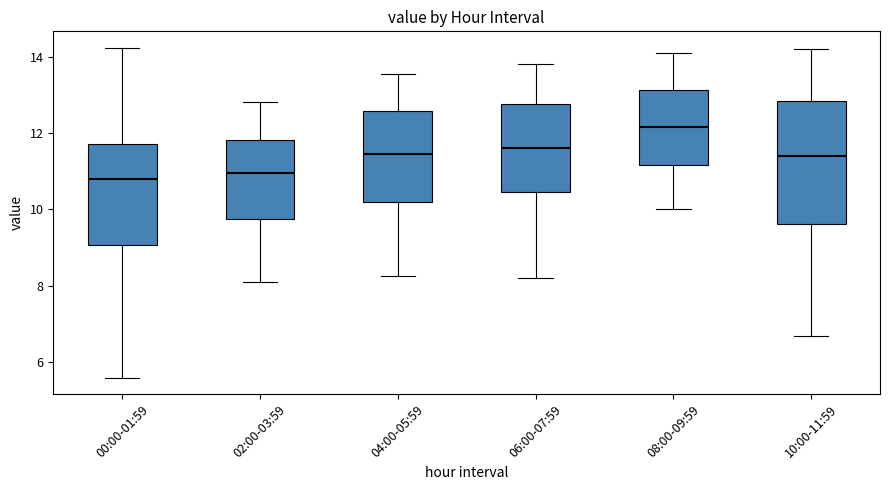

Reading left to right, transcribe this box plot: for each box, give where its median line is, the range the box spans, and where its two whiskers end, as read against the y-axis. The values are not printed on the chart, so give them approximately, as read against the axis.

00:00-01:59: median 10.8, box 9.0 to 11.8, whiskers 5.6 to 14.2
02:00-03:59: median 11.0, box 9.8 to 11.8, whiskers 8.2 to 12.8
04:00-05:59: median 11.4, box 10.2 to 12.6, whiskers 8.2 to 13.6
06:00-07:59: median 11.6, box 10.4 to 12.8, whiskers 8.2 to 13.8
08:00-09:59: median 12.2, box 11.2 to 13.2, whiskers 10.0 to 14.2
10:00-11:59: median 11.4, box 9.6 to 12.8, whiskers 6.8 to 14.2